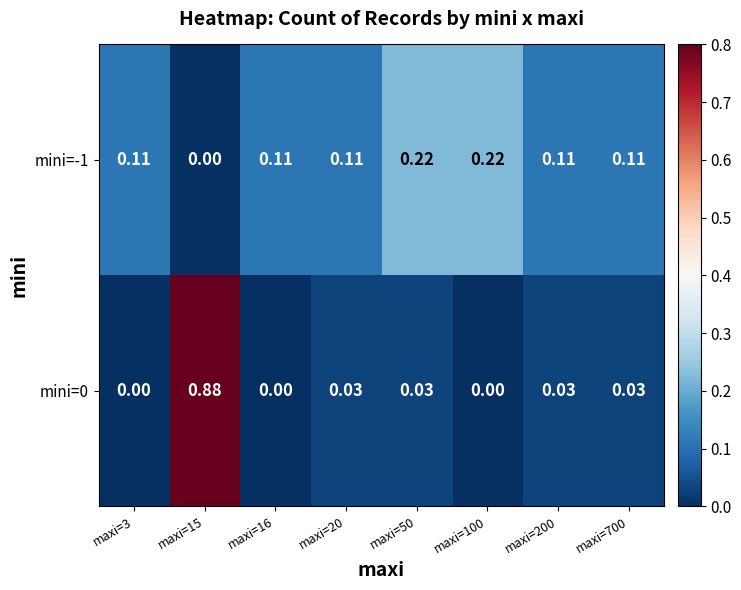

Is the value of mini=-1 at maxi=200 greater than the value of mini=0 at maxi=200?

Yes